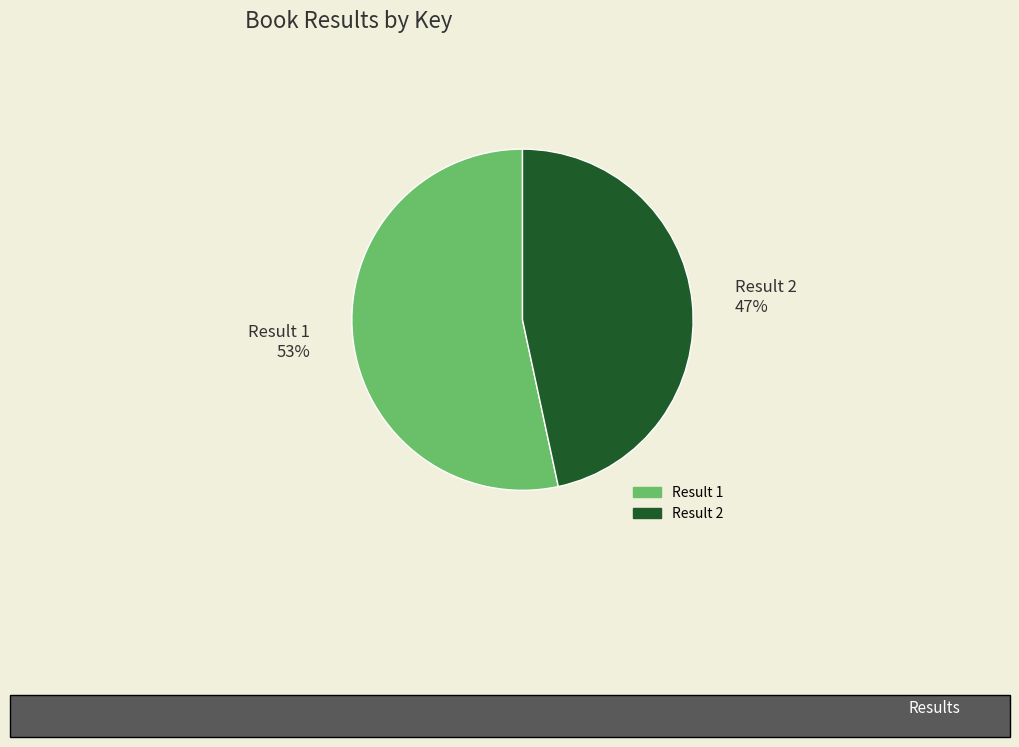

True or false: Result 2 accounts for 37% of the total.

False